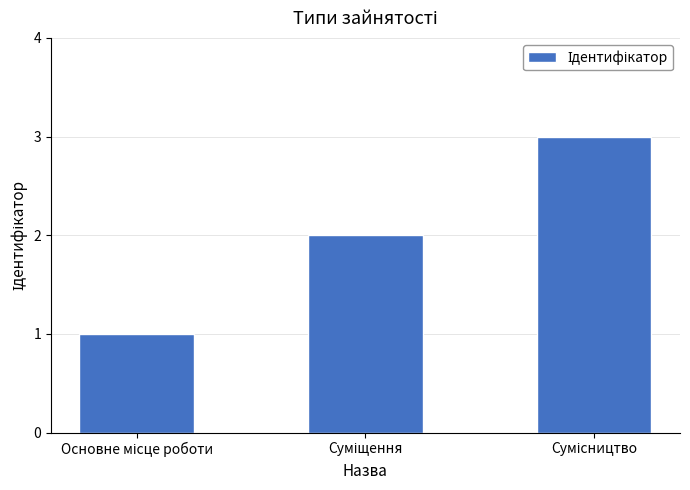

What is the sum of all values?

6